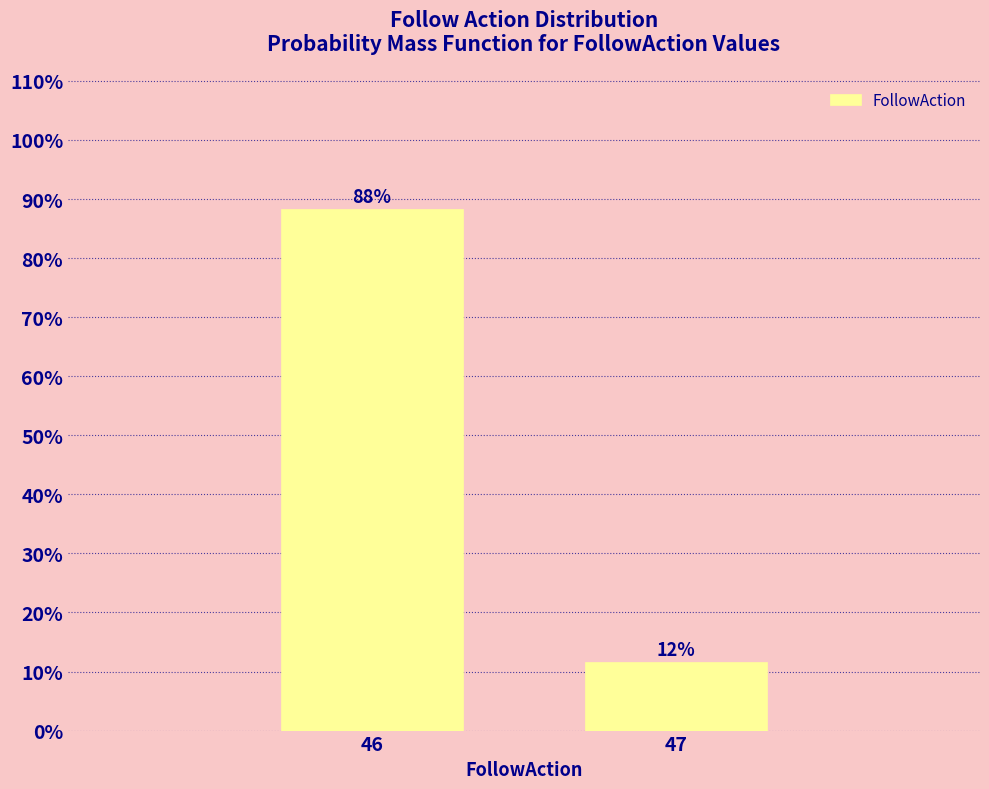

Read the value at 46.

88.4